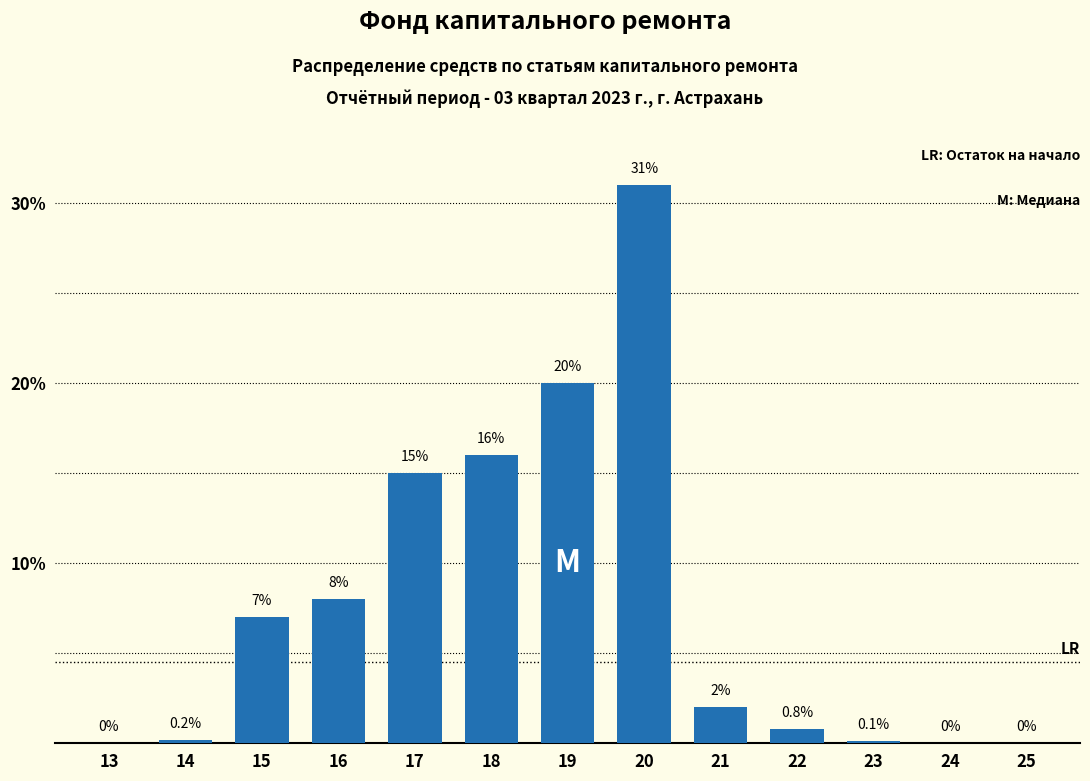

Reading left to right, list all the values displayed in this chart.

13=0.0	14=0.2	15=7.0	16=8.0	17=15.0	18=16.0	19=20.0	20=31.0	21=2.0	22=0.8	23=0.1	24=0.0	25=0.0